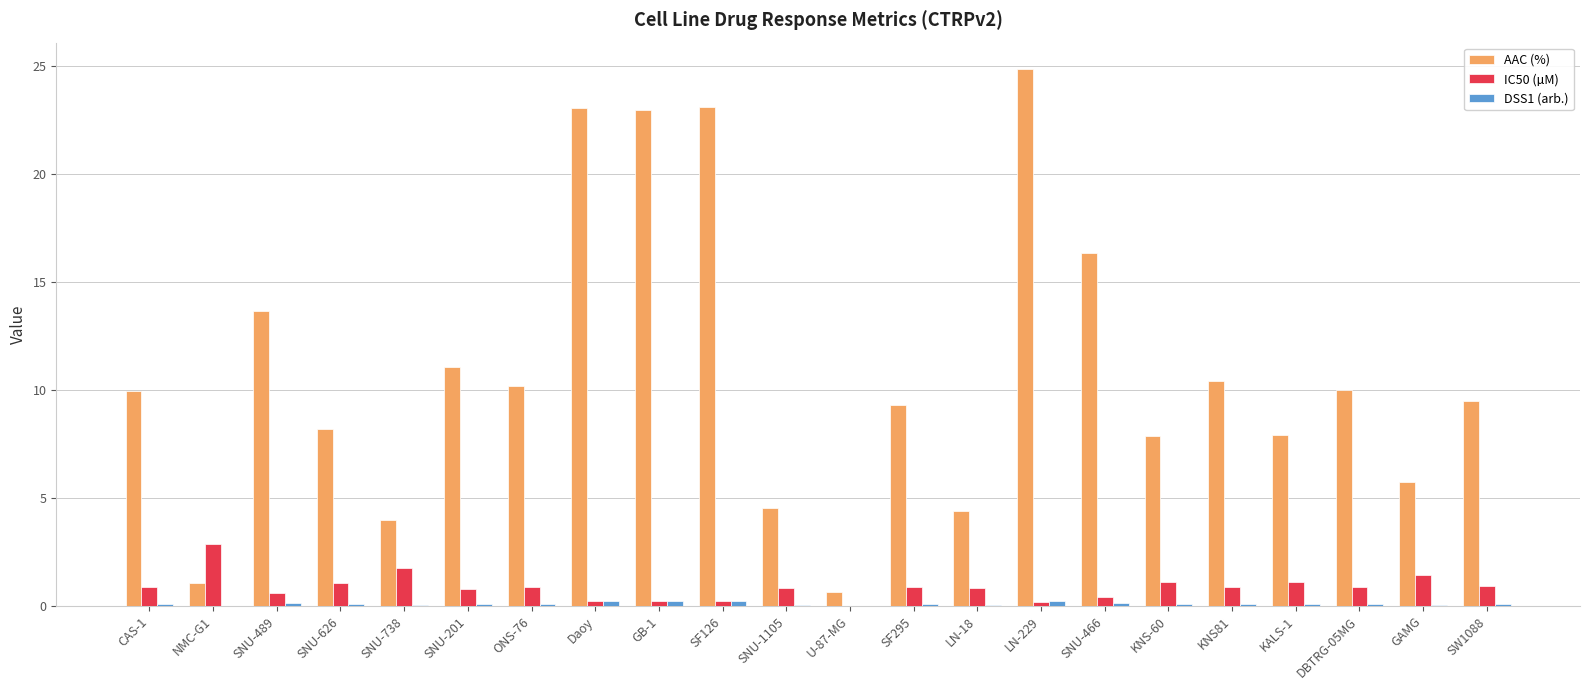

What is the average value of the AAC (%) series?

10.9